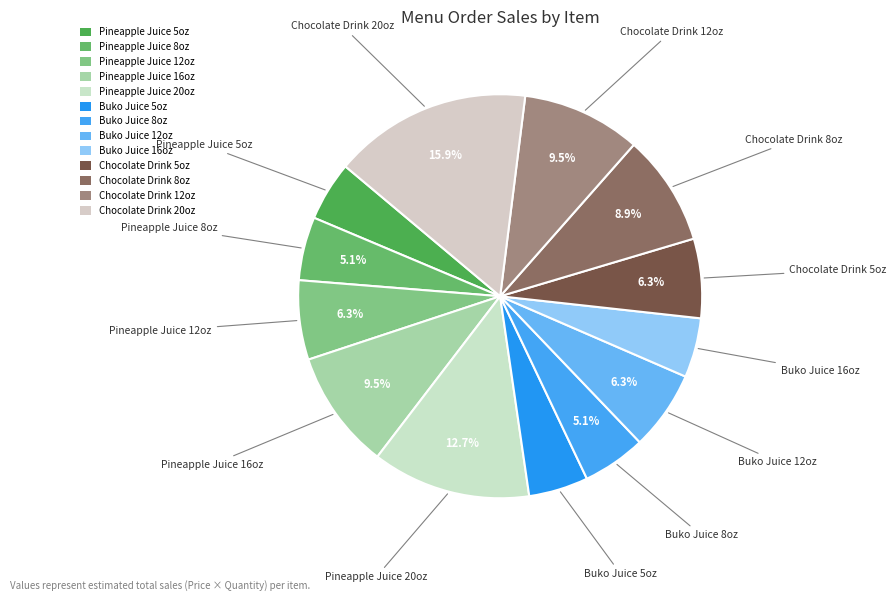

To the nearest percent, what portion does Buko Juice 16oz represent?

5%